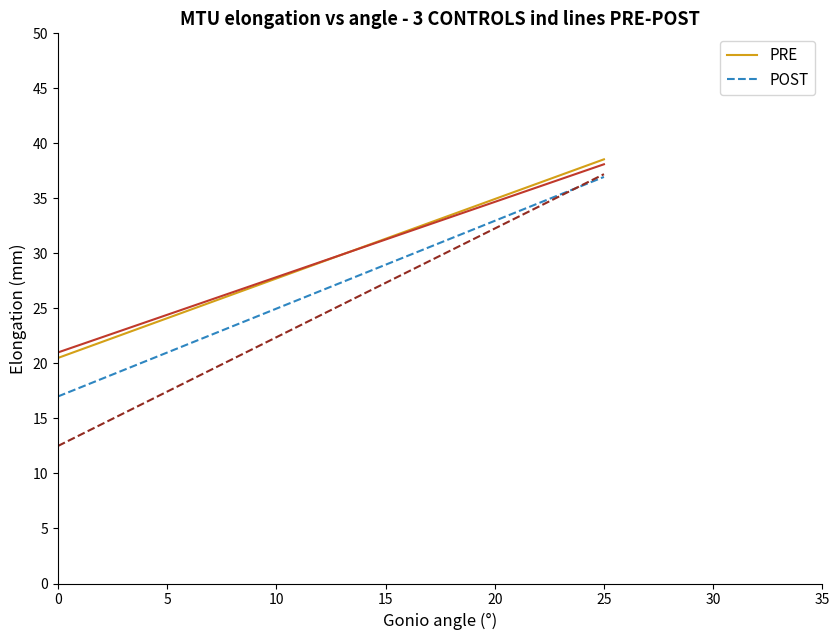

True or false: POST and PRE intersect in this chart.

False